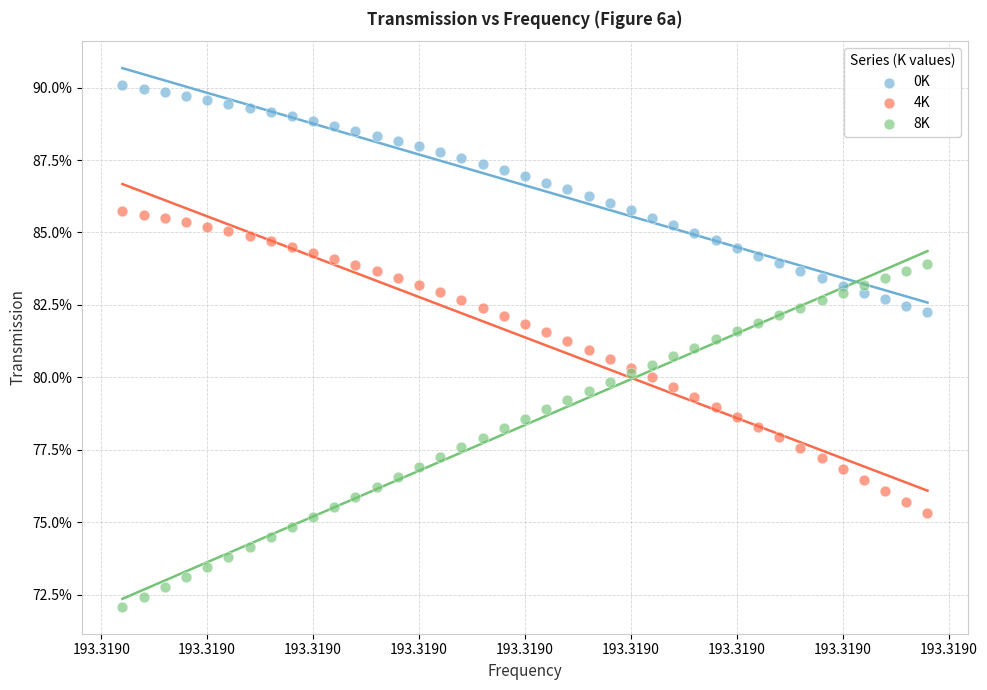

Which series reaches the maximum Y coordinate?

0K